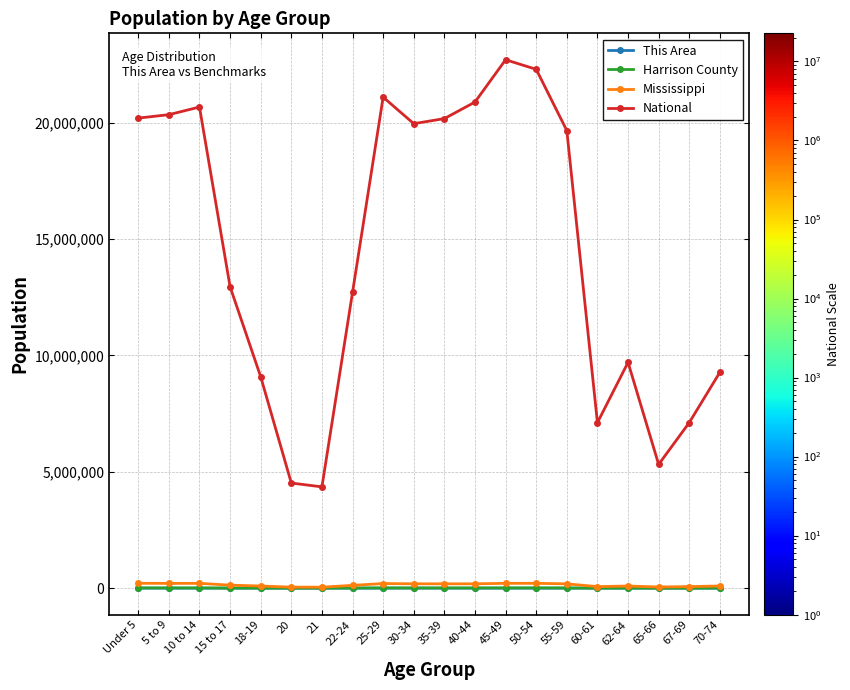

What are all the series names shown in the legend?

This Area, Harrison County, Mississippi, National